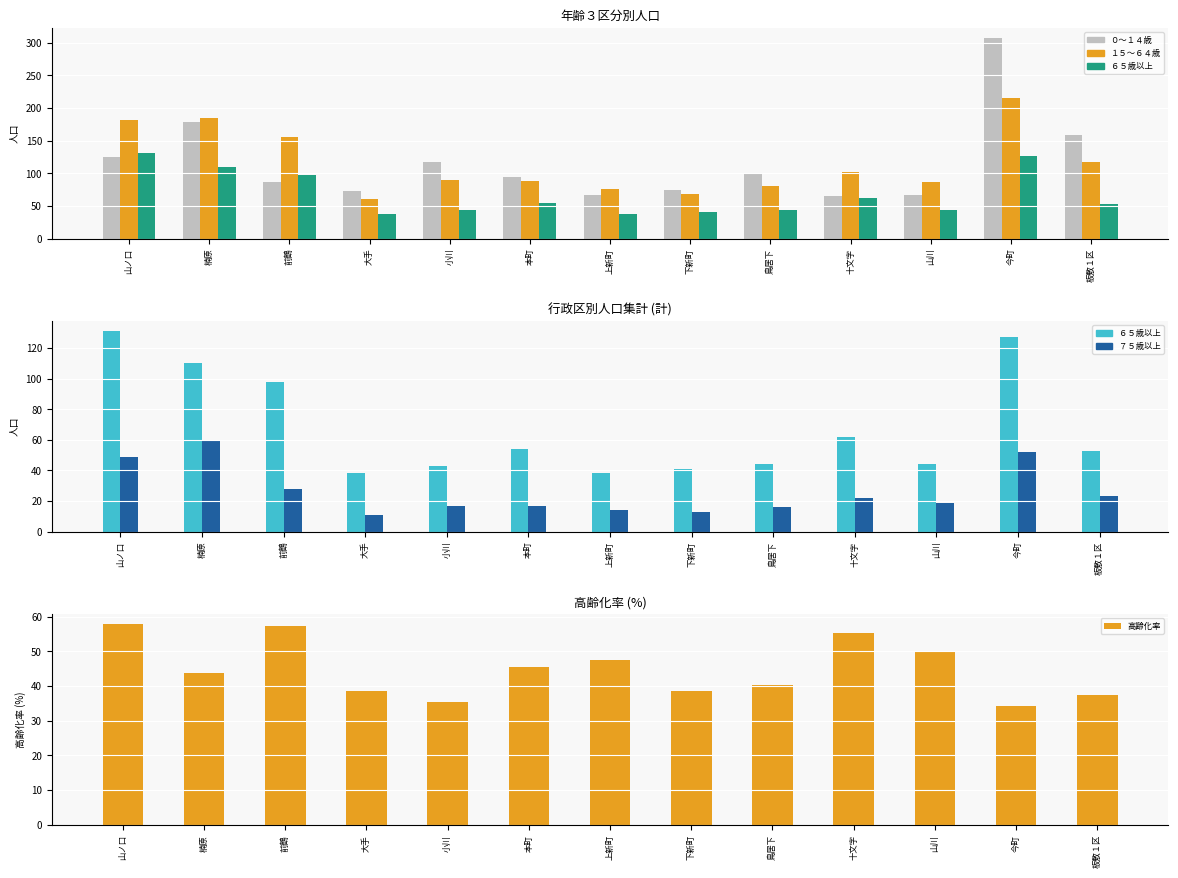

What are all the series names shown in the legend?

０～１４歳, １５～６４歳, ６５歳以上, ７５歳以上, 高齢化率